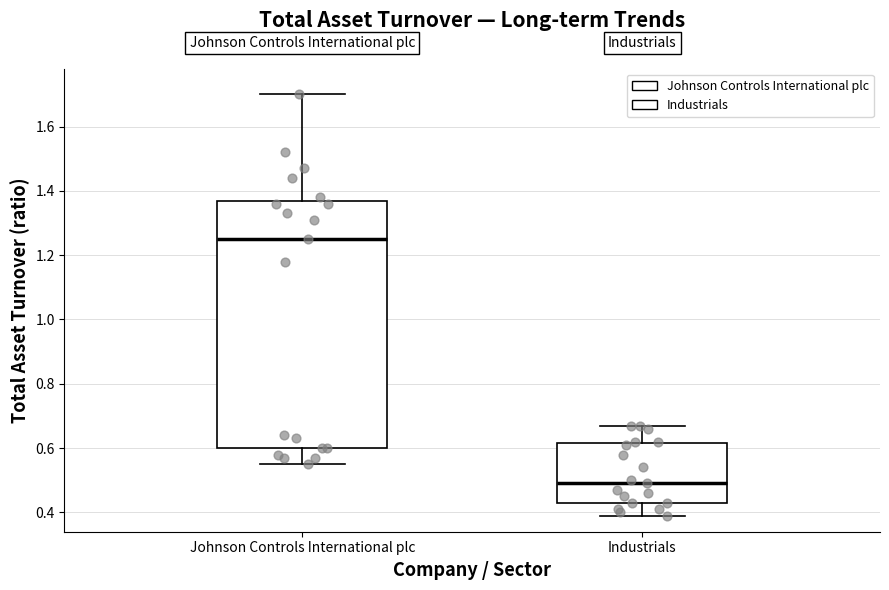

Which box is the tallest, from its lower edge to its upper edge?

Johnson Controls International plc